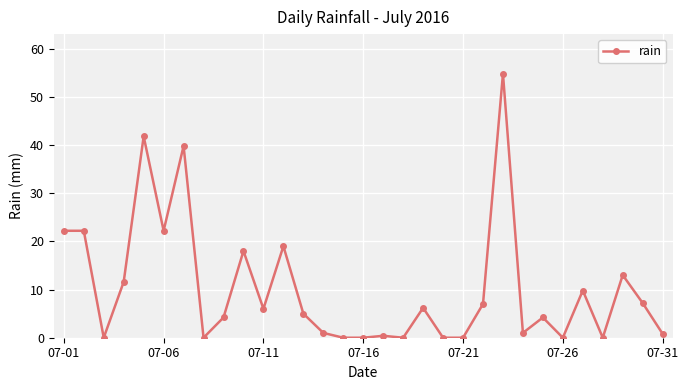

What is the value of the 9th point from the left?

4.2